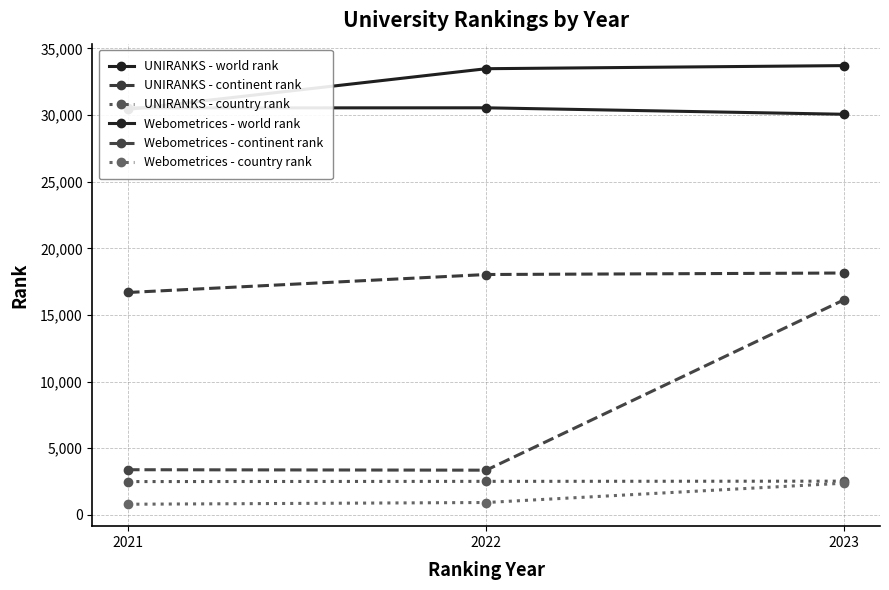

At which category is the sum across all series the highest?

2023